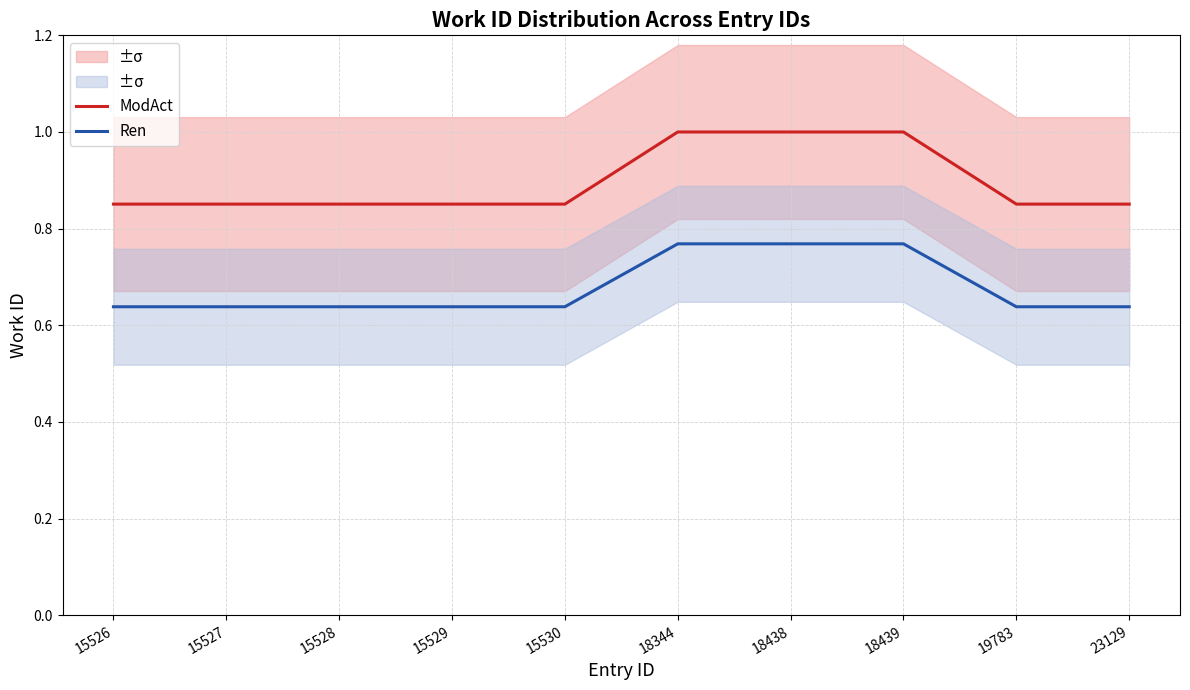

Which series has the widest spread of values?

ModAct